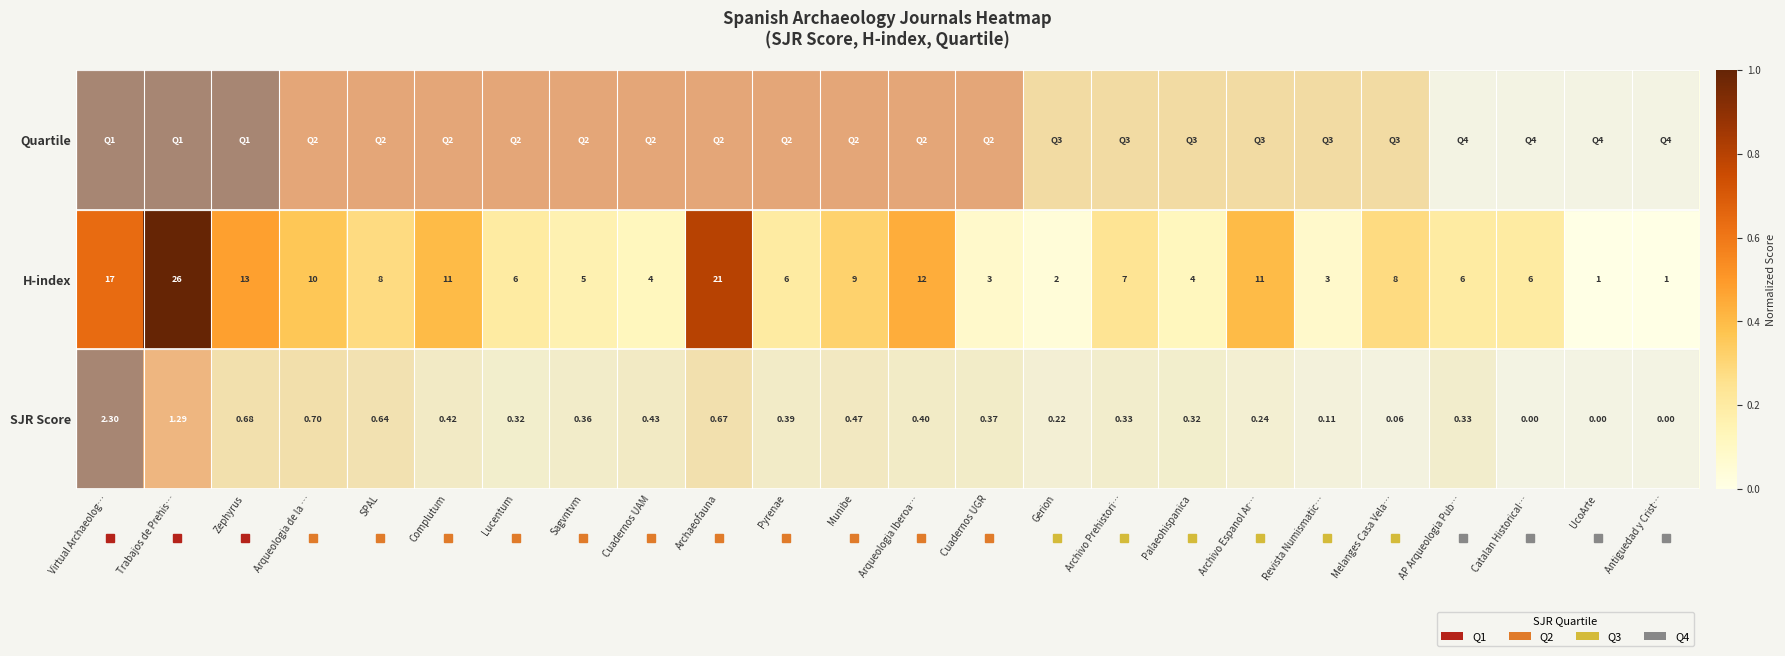

Which category has the highest value in the H-index series?

Trabajos de Prehis…